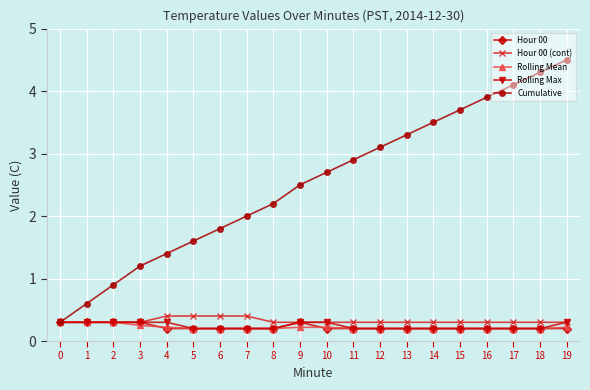

Rank the categories by Cumulative value from lowest to highest.

0, 1, 2, 3, 4, 5, 6, 7, 8, 9, 10, 11, 12, 13, 14, 15, 16, 17, 18, 19